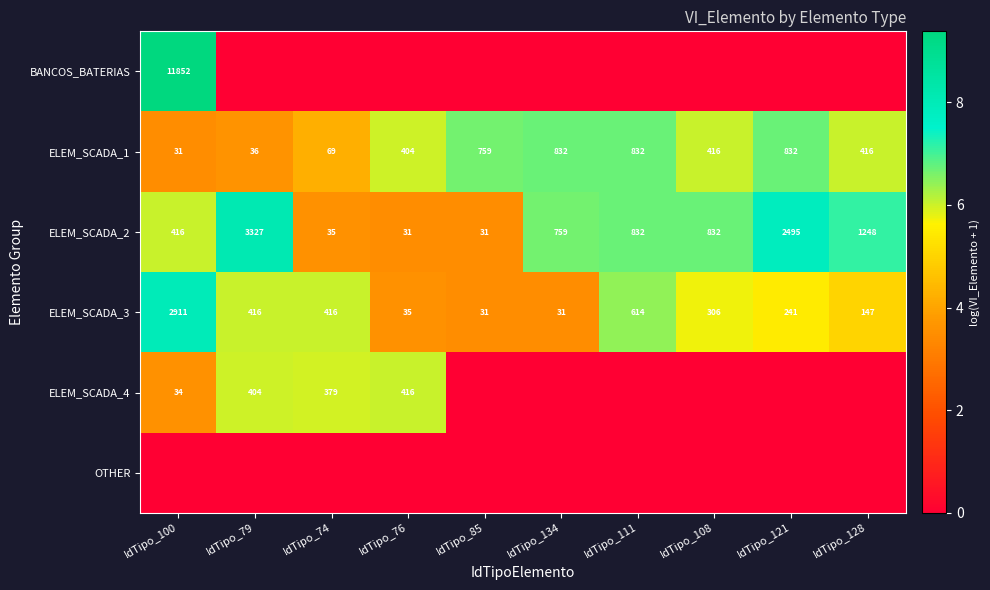

Is the value of ELEM_SCADA_1 at IdTipo_111 greater than the value of ELEM_SCADA_3 at IdTipo_108?

Yes